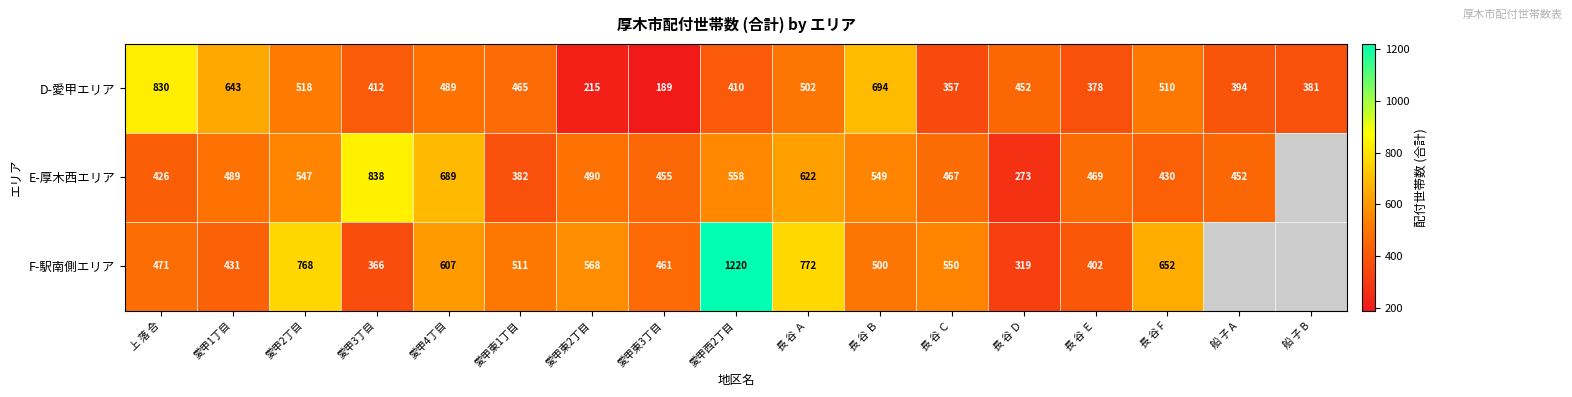

What is the spread (max minus min) of values at 上 落 合?

404